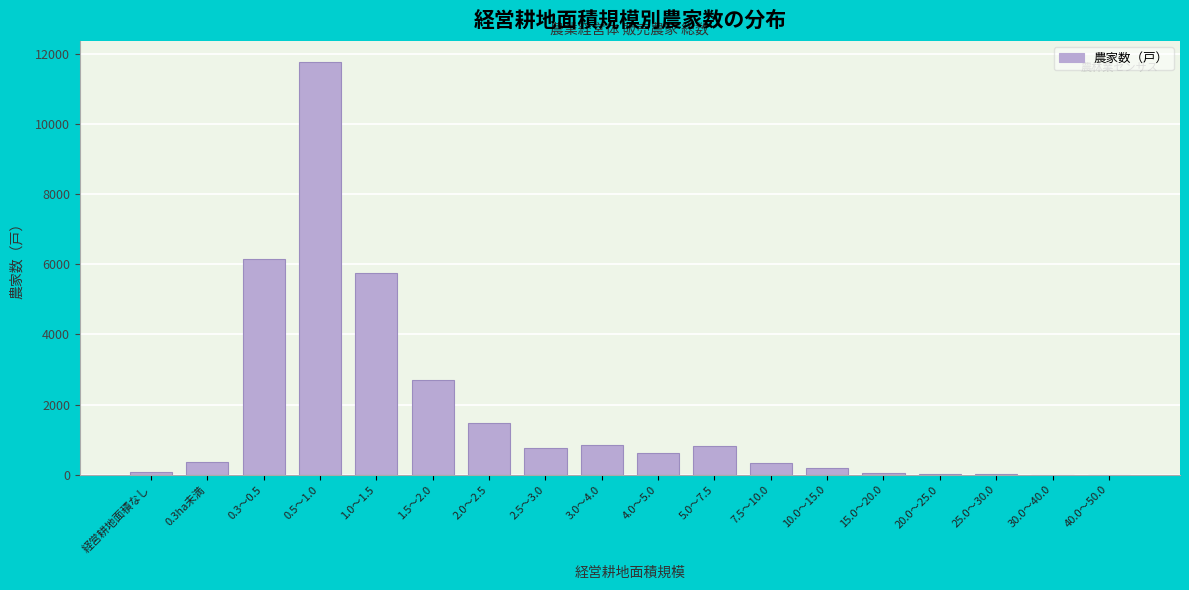

Which label corresponds to the largest value in the chart?

0.5～1.0